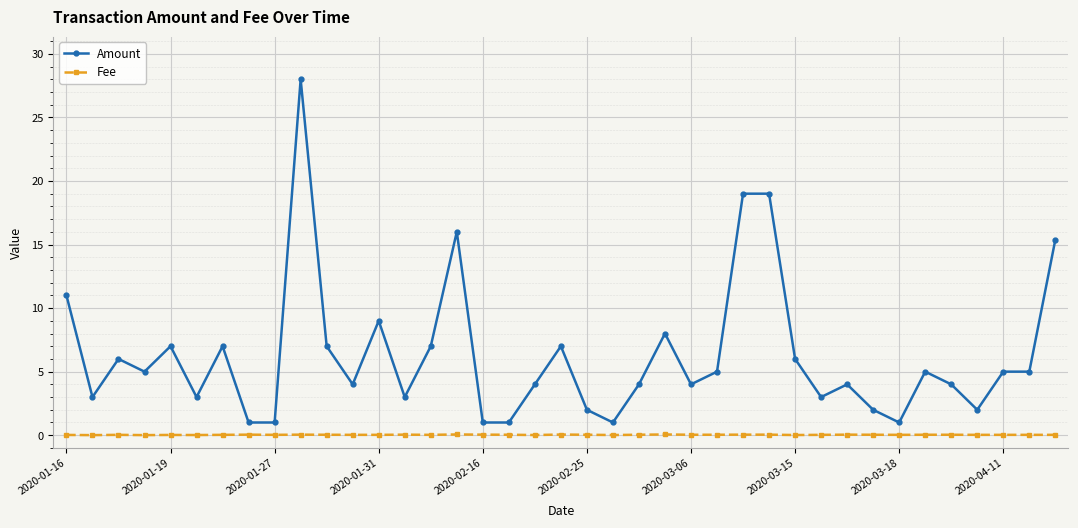

List the series in order of their overall mean, lowest first.

Fee, Amount